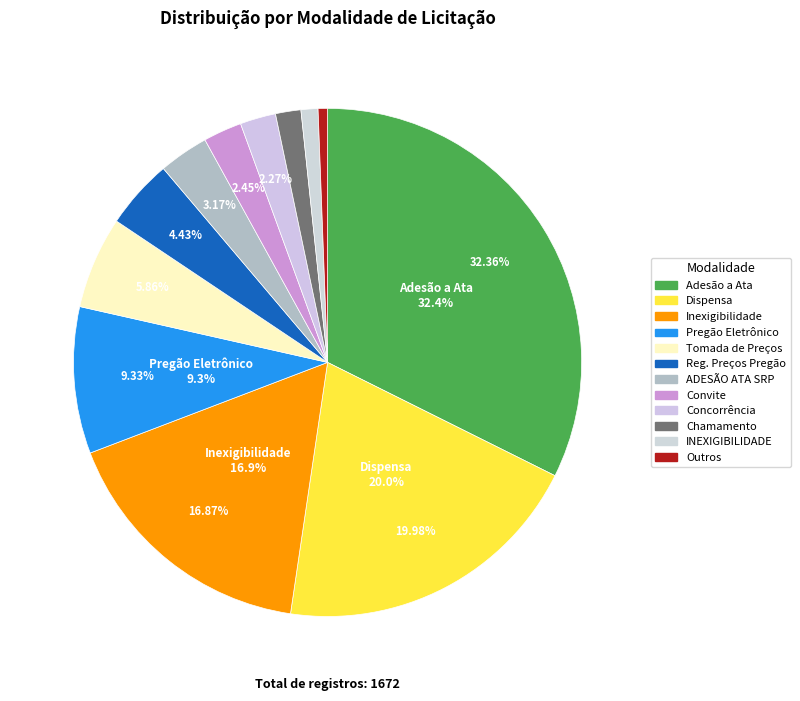

The Concorrência Pública slice represents 2% of the pie. True or false?

True